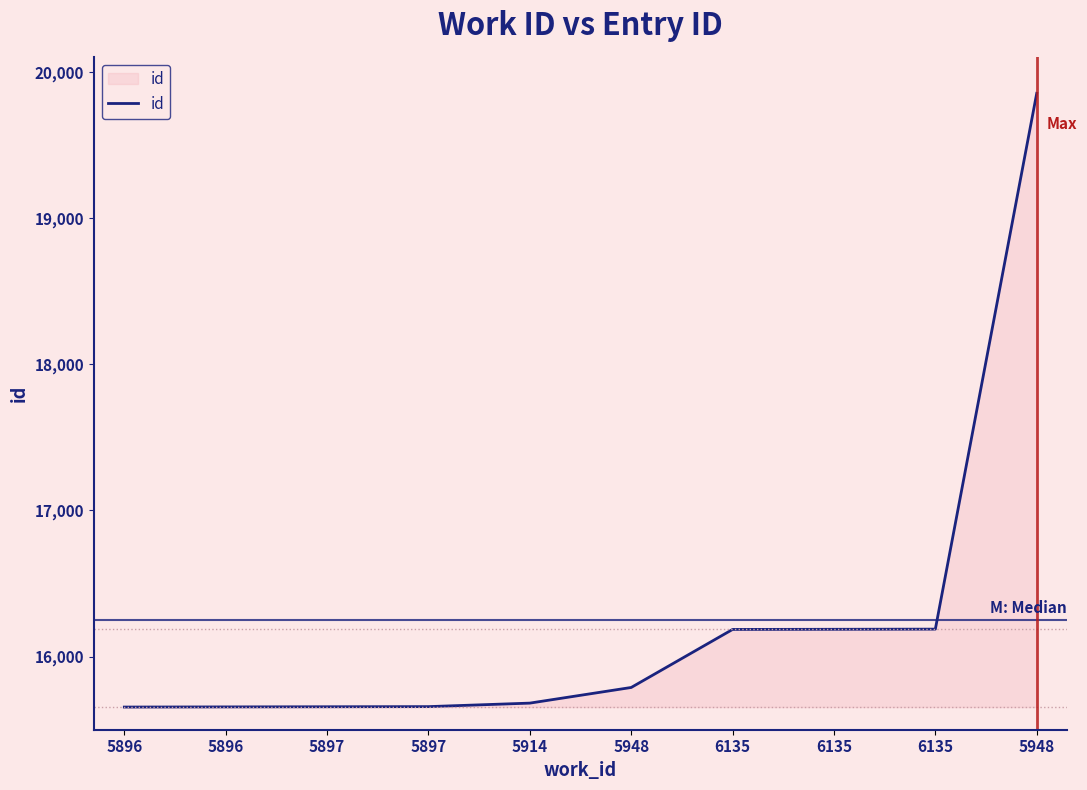

Does the chart display data point markers on the line(s)?

No